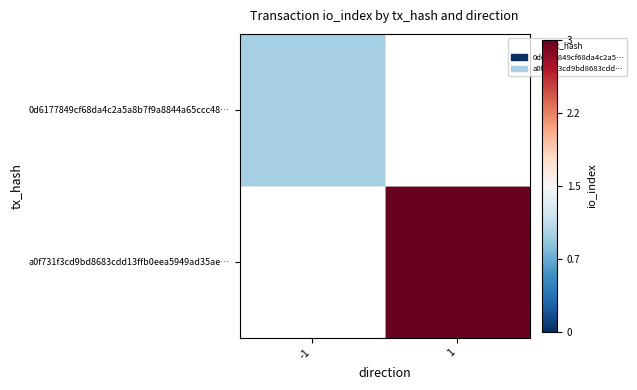

Which category has the lowest value in the a0f731f3cd9bd8683cdd13ffb0eea5949ad35ae… series?

-1